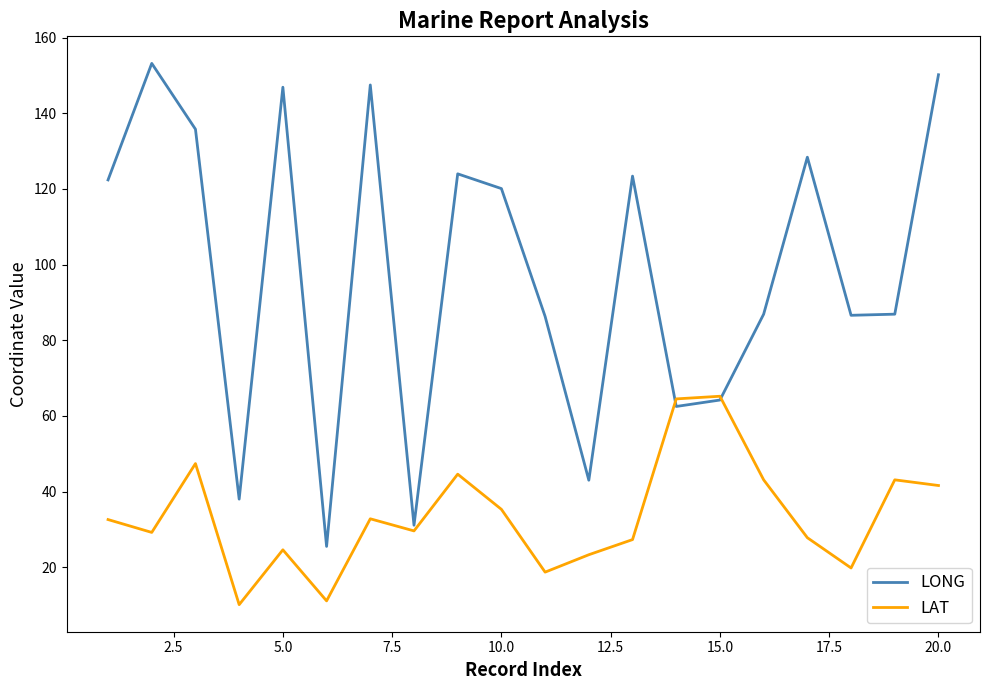

Which series has the largest total across all categories?

LONG